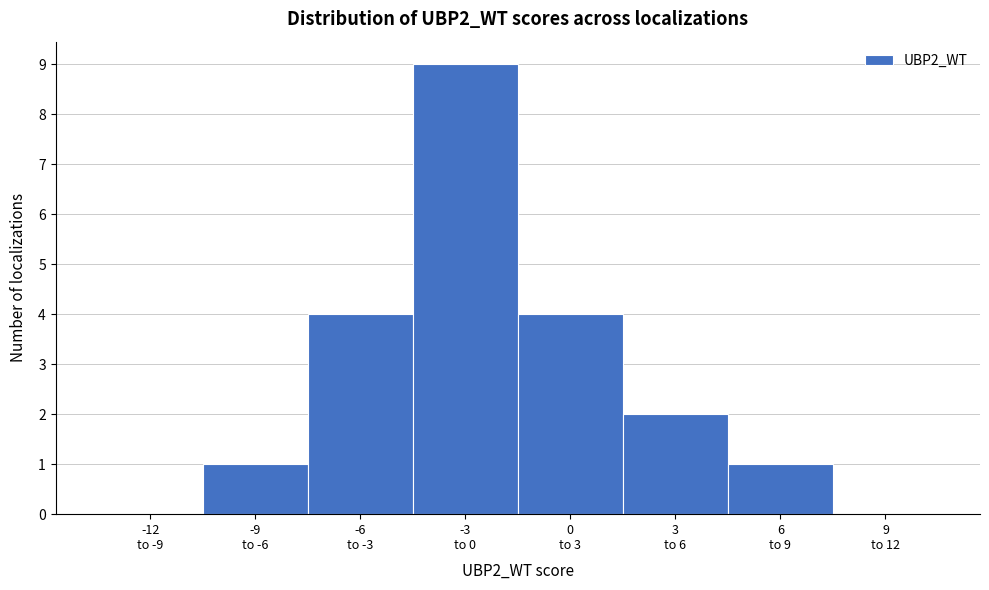

What is the sum of all values?

21